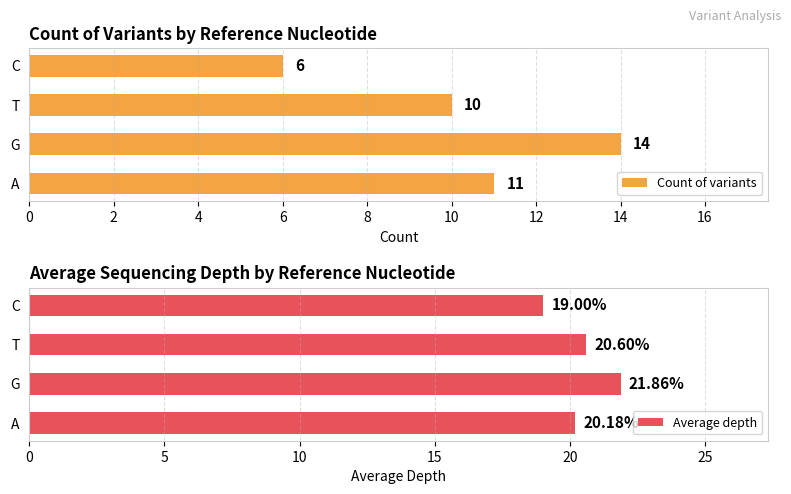

List the series in order of their overall mean, lowest first.

Count of variants, Average depth